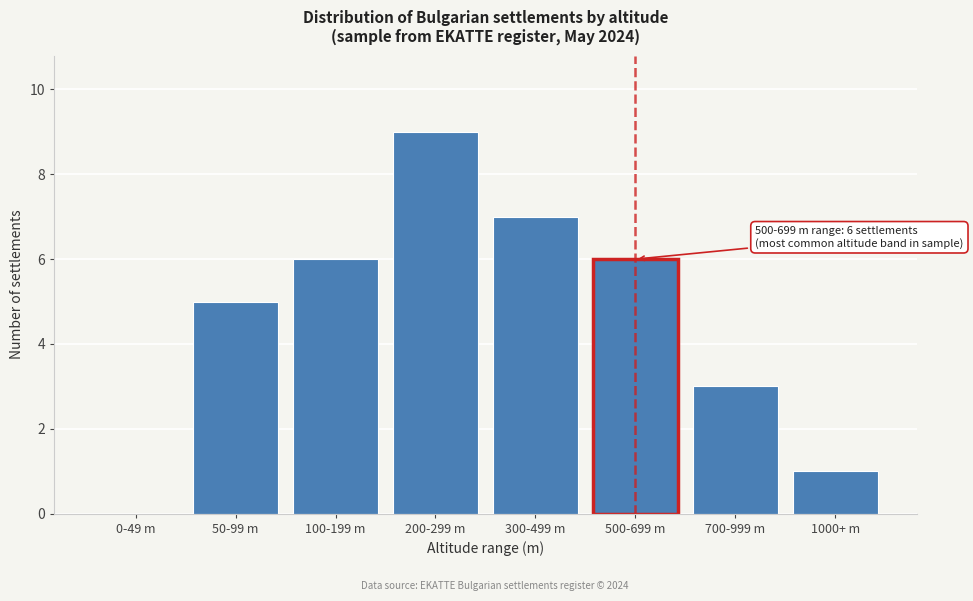

Reading left to right, transcribe all the data shown in this chart.

0-49 m=0	50-99 m=5	100-199 m=6	200-299 m=9	300-499 m=7	500-699 m=6	700-999 m=3	1000+ m=1